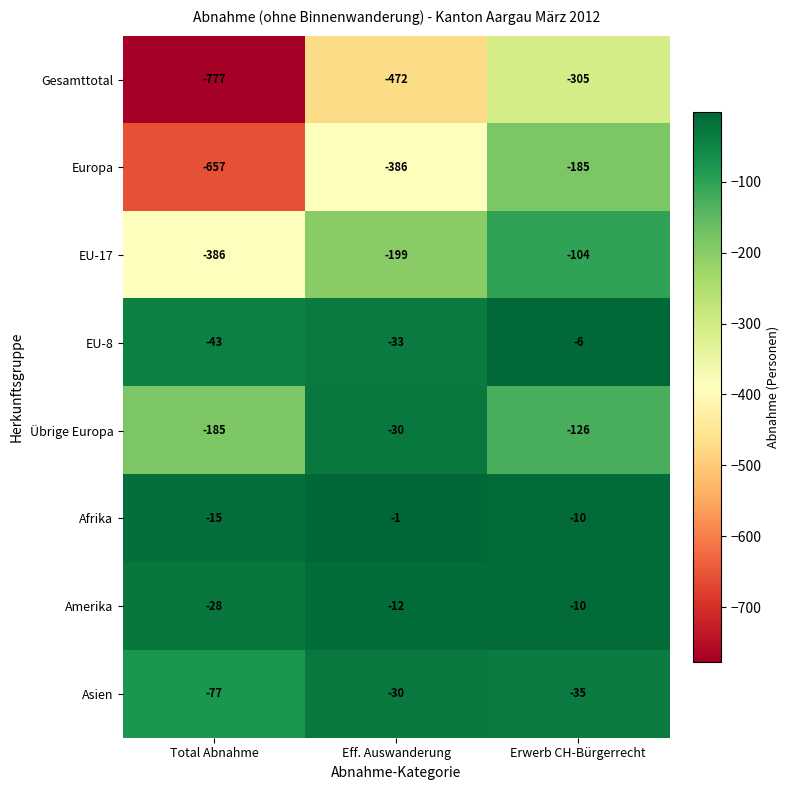

Which series has the largest total across all categories?

Afrika